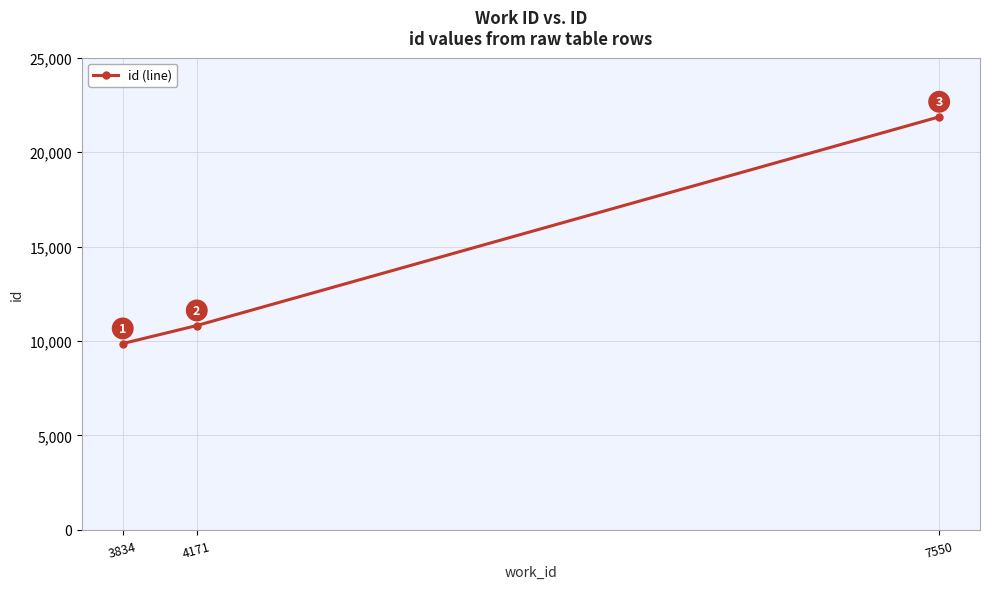

What is the sum of all values?

42552